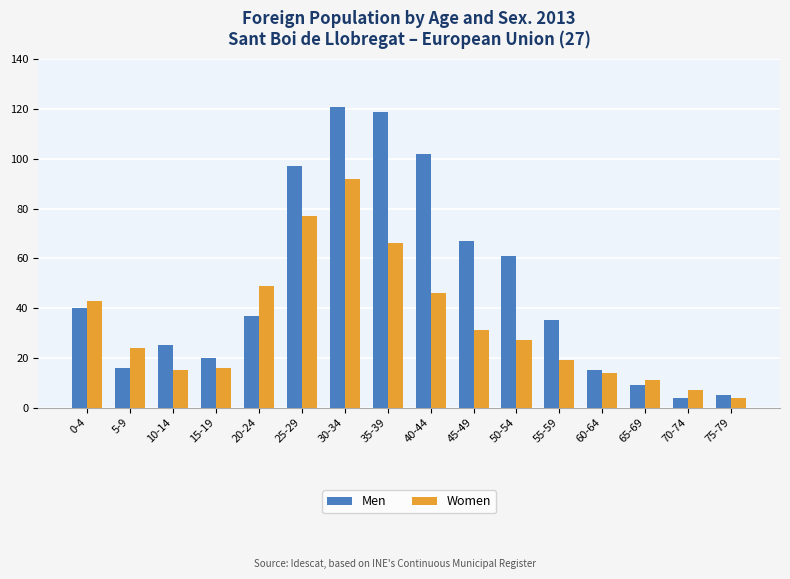

What is the total value across all series at 20-24?

86